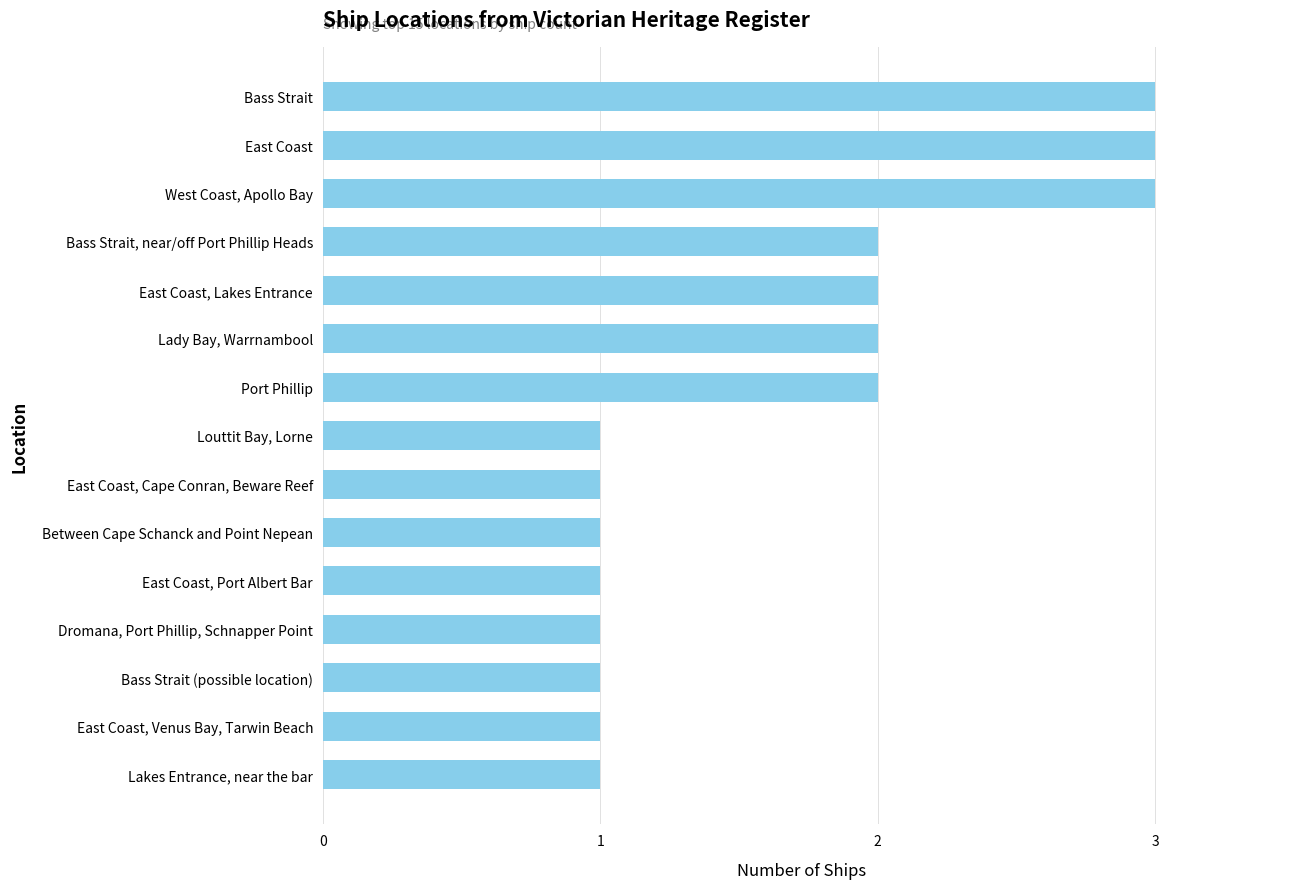

Count the values in the range 1 to 2.

12